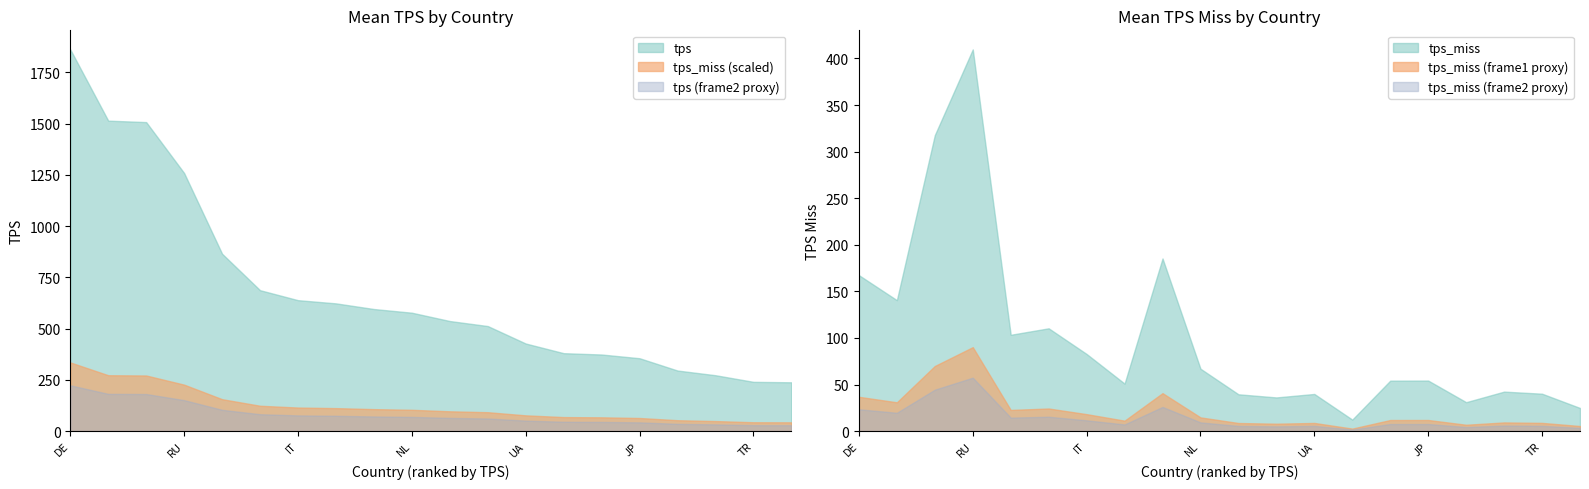

Which series has the largest range (max minus min)?

tps